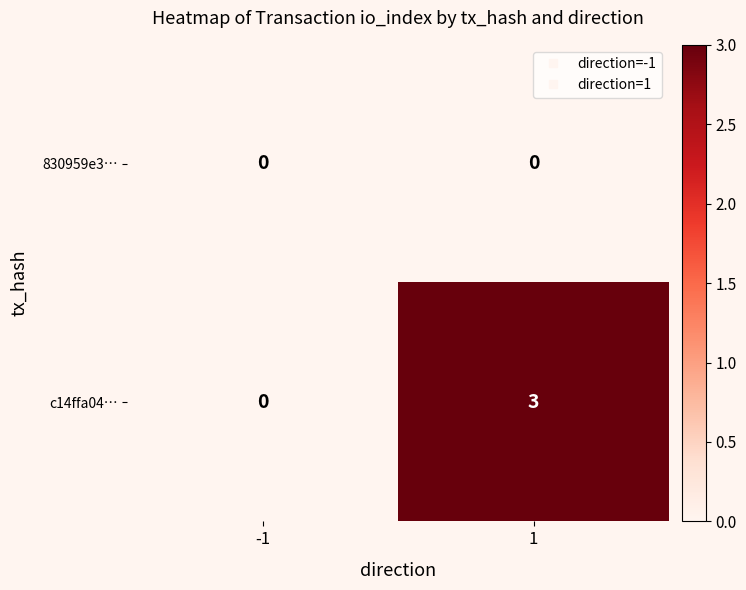

Which series has the largest range (max minus min)?

c14ffa04…